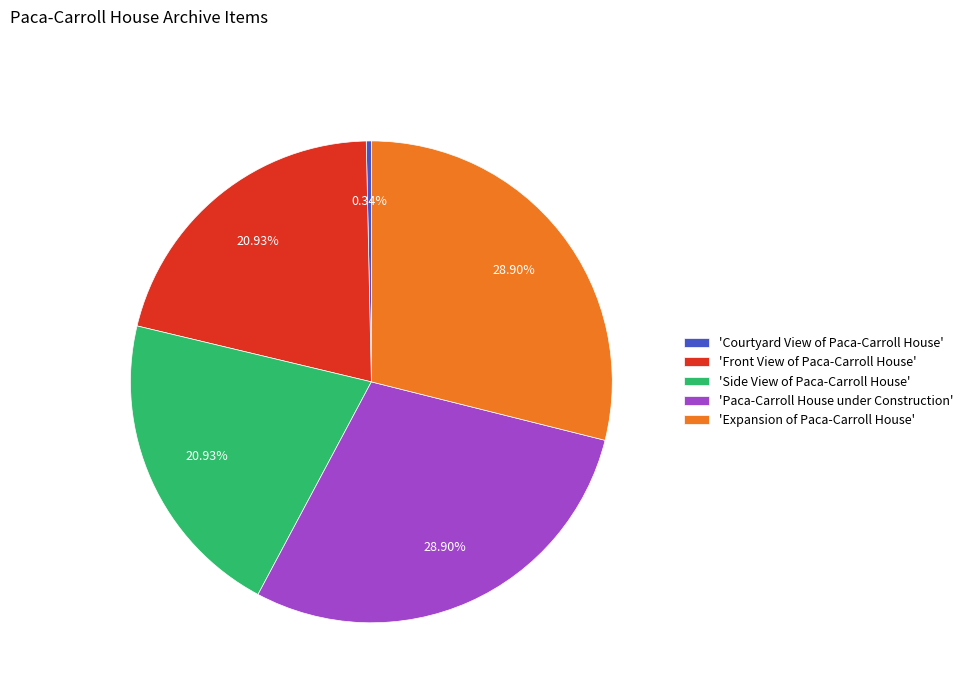

Is there any slice that represents more than half of the pie?

No